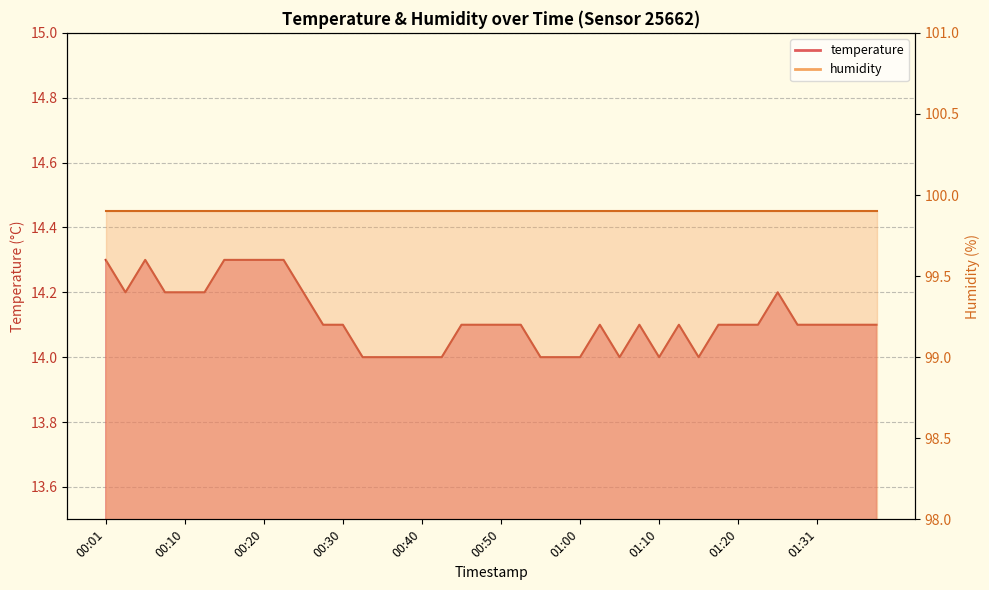

List the labels in order of value, largest first.

00:01, 00:05, 00:15, 00:18, 00:20, 00:23, 00:03, 00:08, 00:10, 00:13, 00:25, 01:26, 00:28, 00:30, 00:45, 00:47, 00:50, 00:52, 01:02, 01:07, 01:12, 01:17, 01:20, 01:23, 01:28, 01:31, 01:33, 01:36, 01:38, 00:32, 00:35, 00:37, 00:40, 00:43, 00:55, 00:57, 01:00, 01:05, 01:10, 01:15